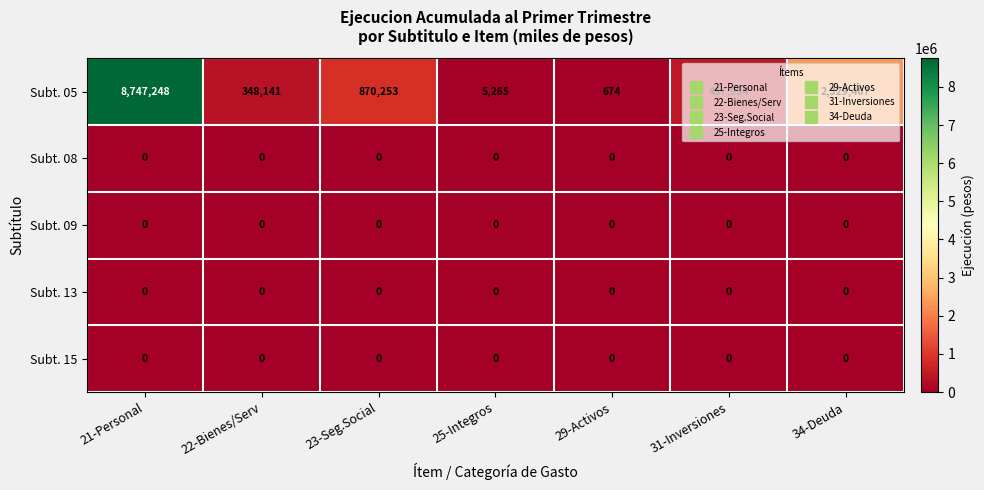

What is the approximate value of Subt. 05 at 21-Personal, to the nearest 10?

8747250